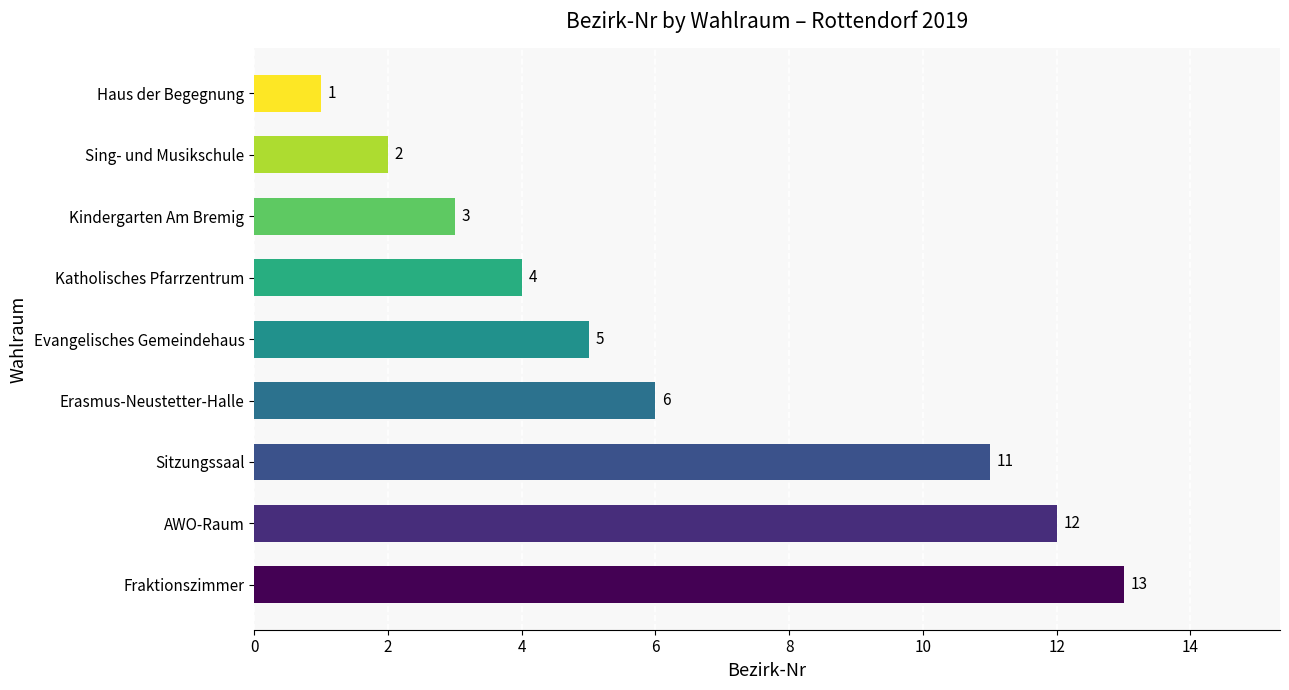

List the labels in order of value, largest first.

Fraktionszimmer, AWO-Raum, Sitzungssaal, Erasmus-Neustetter-Halle, Evangelisches Gemeindehaus, Katholisches Pfarrzentrum, Kindergarten Am Bremig, Sing- und Musikschule, Haus der Begegnung